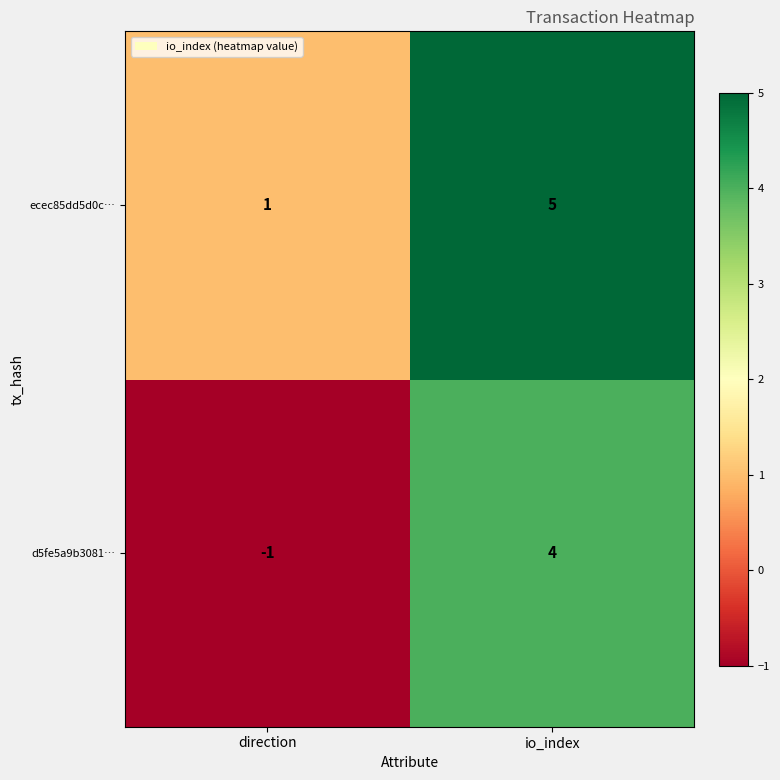

What is the maximum value for d5fe5a9b3081…?

4